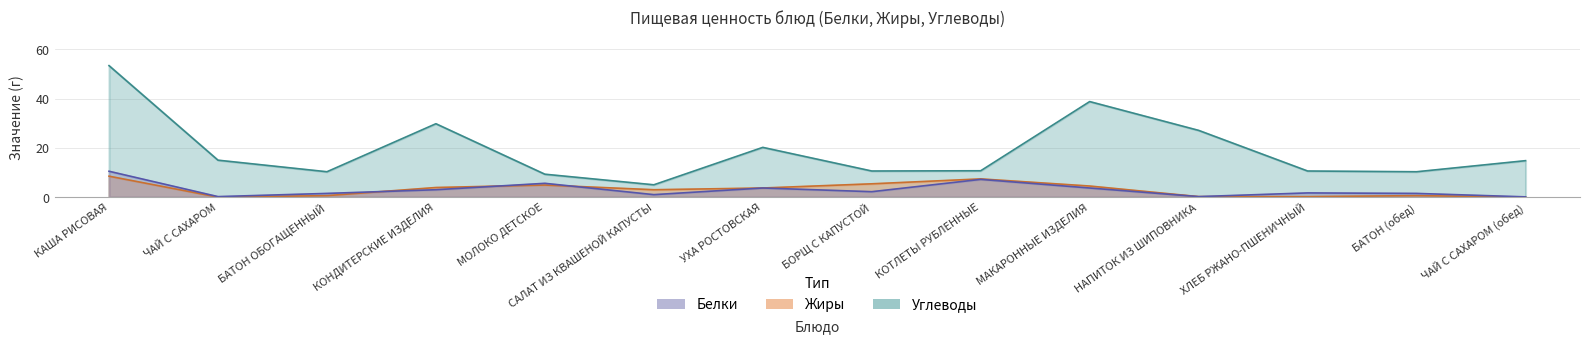

At БОРЩ С КАПУСТОЙ, list the series in order from smallest to largest.

Белки, Жиры, Углеводы